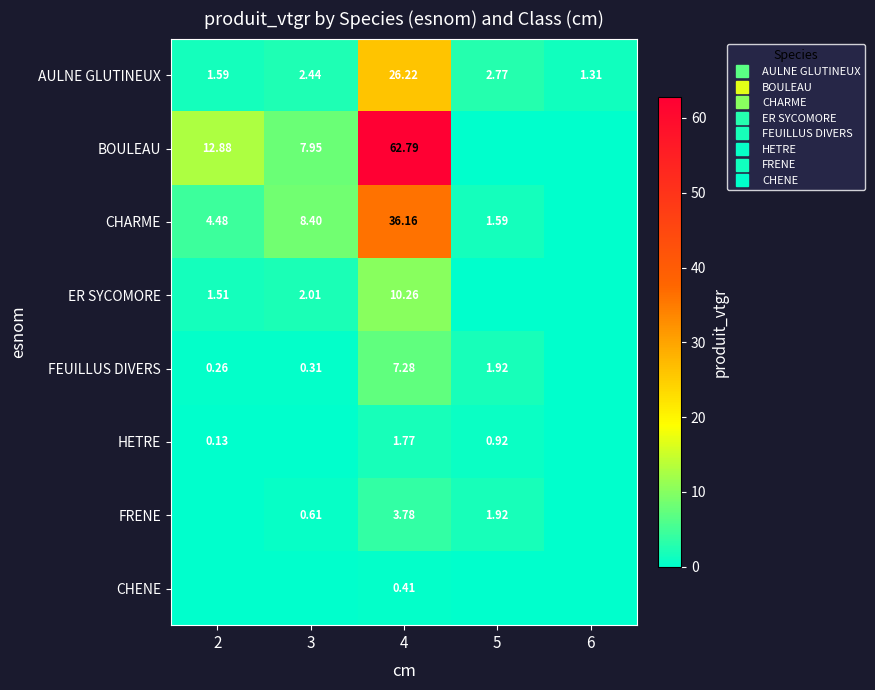

At how many categories does at least one series exceed 29?

1